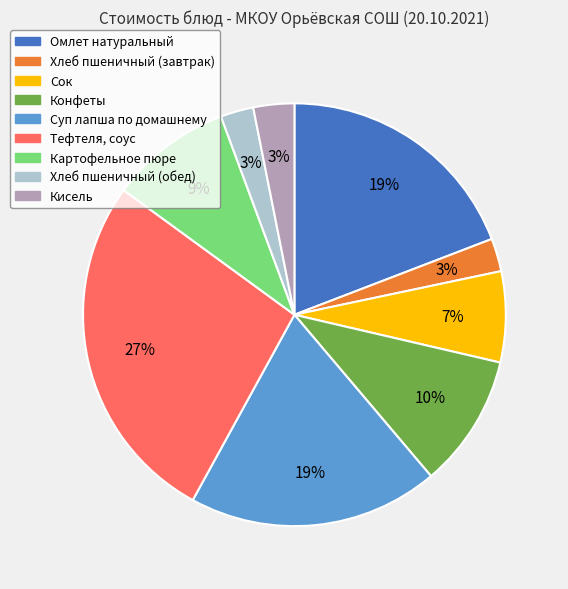

Count the number of slices in the pie.

9